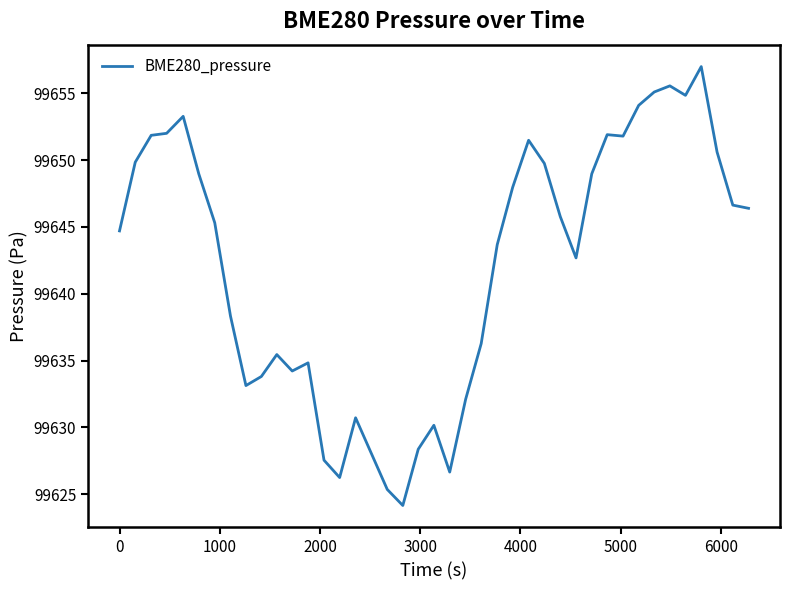

What is the difference between the maximum and second lowest values?

31.6